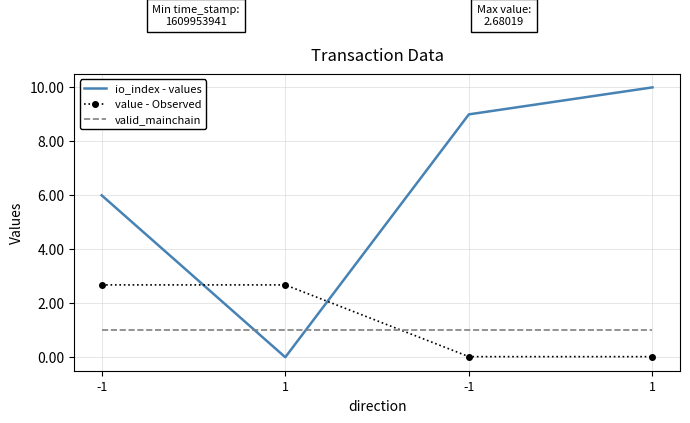

Reading right to left, extract all data points from this chart.

io_index - values: 1=10.0	-1=9.0	1=0.0	-1=6.0
value - Observed: 1=0.0	-1=0.0	1=2.7	-1=2.7
valid_mainchain: 1=1.0	-1=1.0	1=1.0	-1=1.0